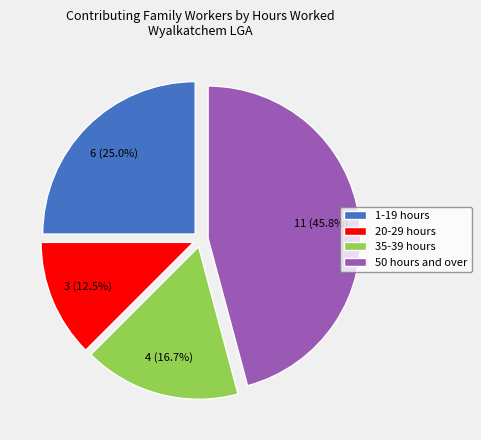

Rank the categories by value from highest to lowest.

50 hours and over, 1-19 hours, 35-39 hours, 20-29 hours